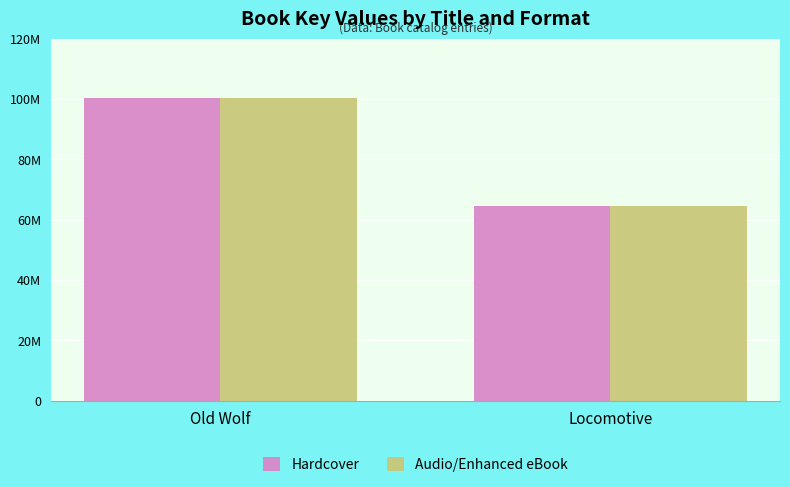

What is the label of the 2nd bar from the left?

Locomotive